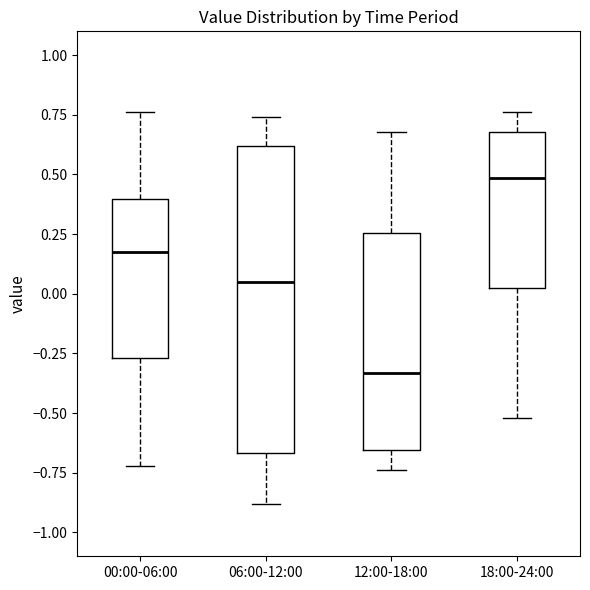

Comparing the boxes themselves (not the whiskers), which one is the tallest?

06:00-12:00